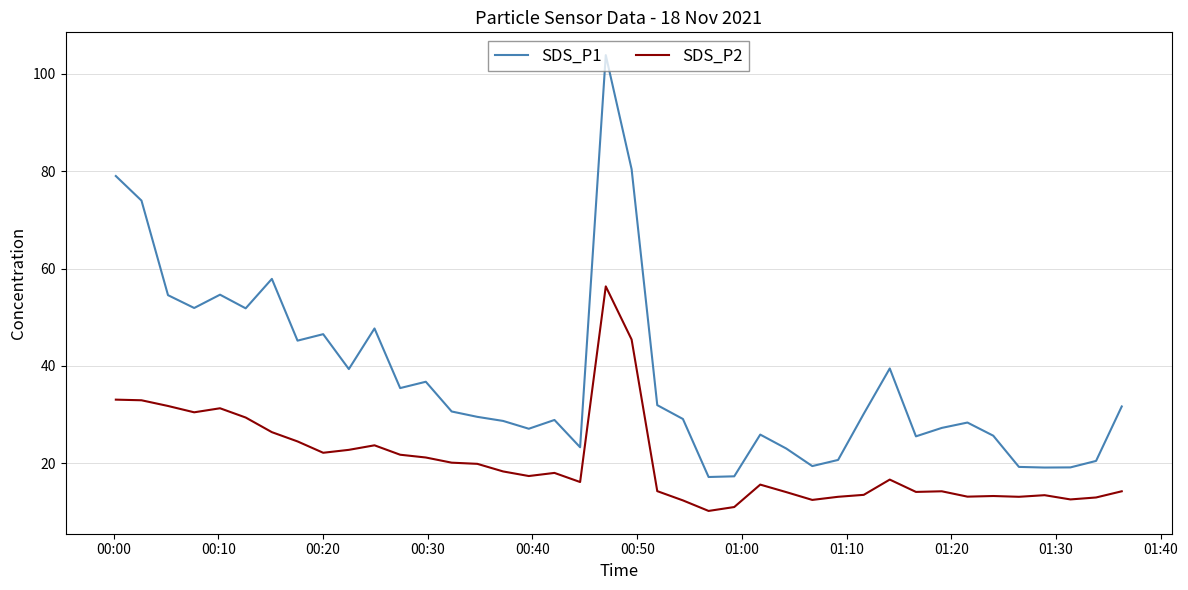

In SDS_P2, how many points are higher than both neighbors (excluding endpoints)?

9